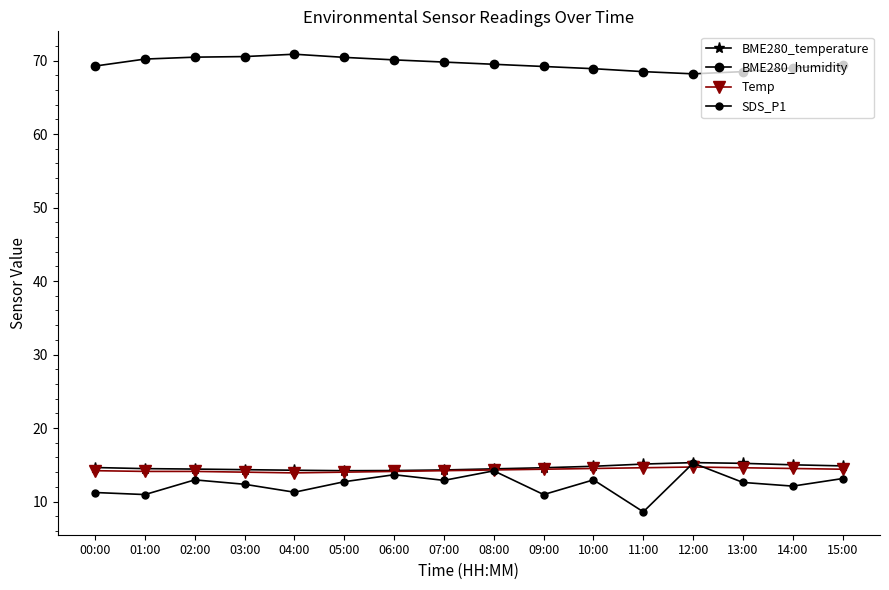

In Temp, how many points are higher than both neighbors (excluding endpoints)?

1